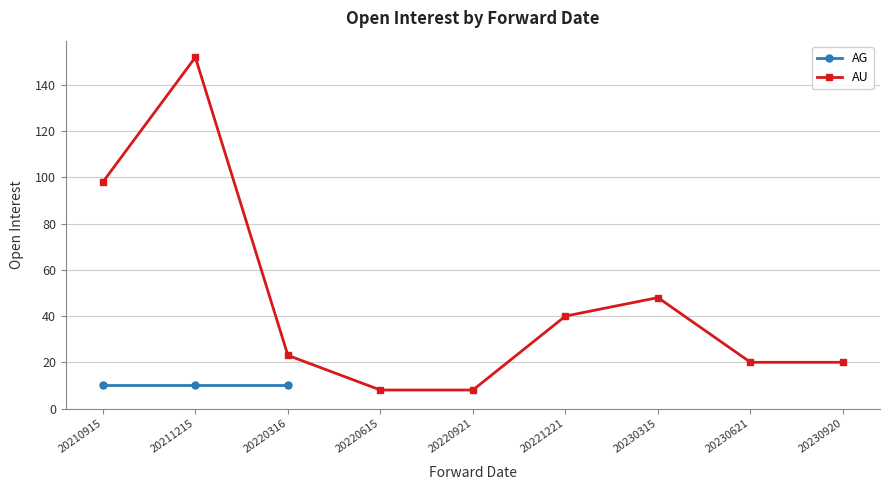

Is this an area chart (filled region under the line)?

No